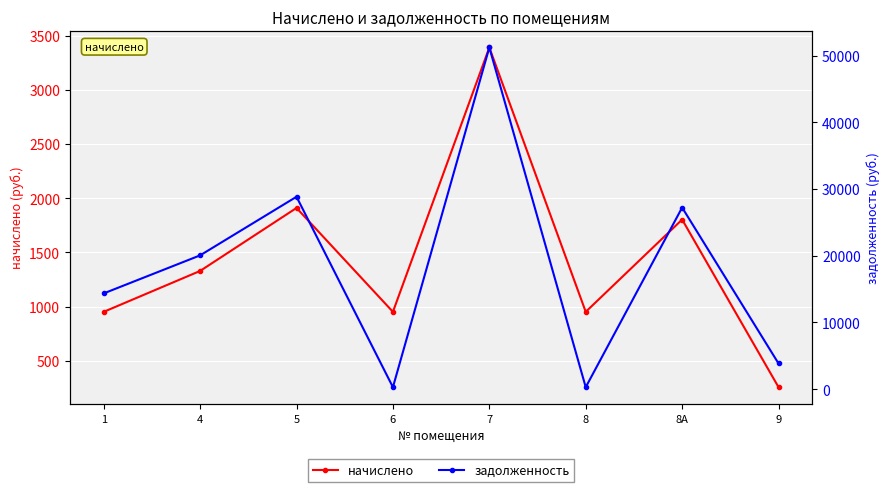

Which series has the largest range (max minus min)?

задолженность